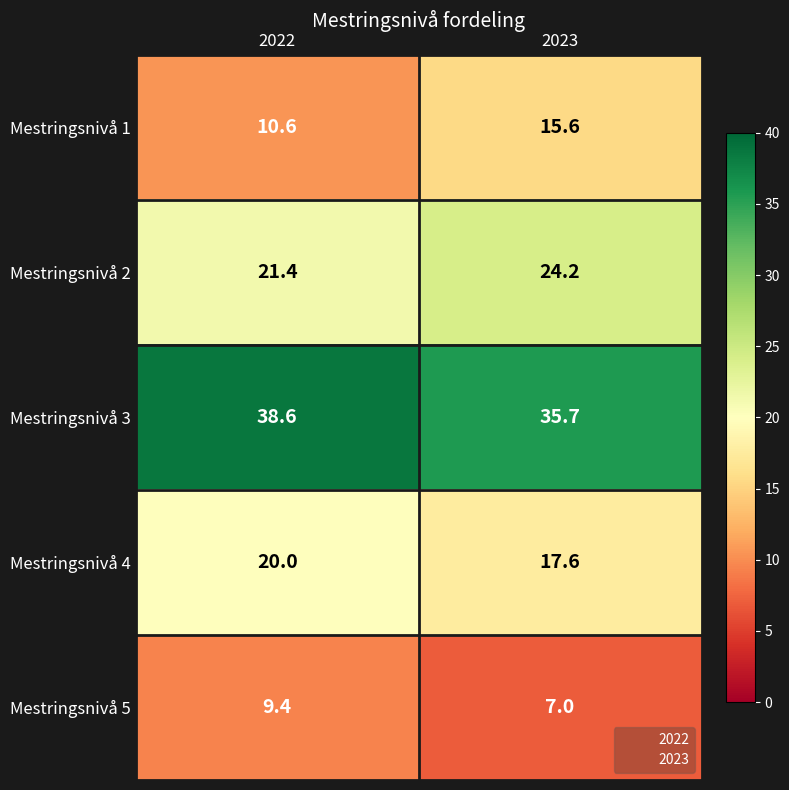

At which label is Mestringsnivå 4 closest to 18?

2023